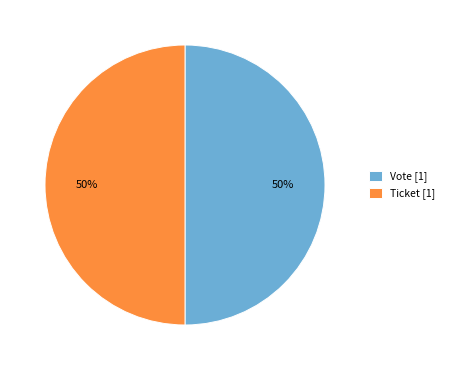

Count the number of slices in the pie.

2